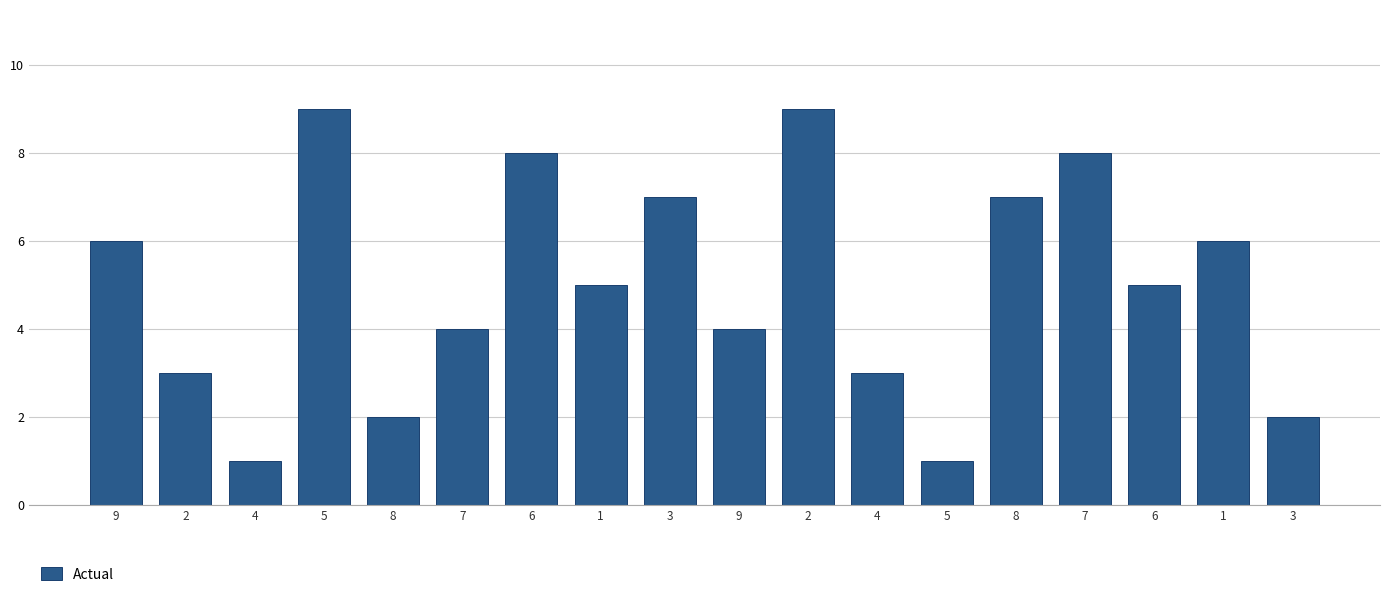

Which label corresponds to the largest value in the chart?

5